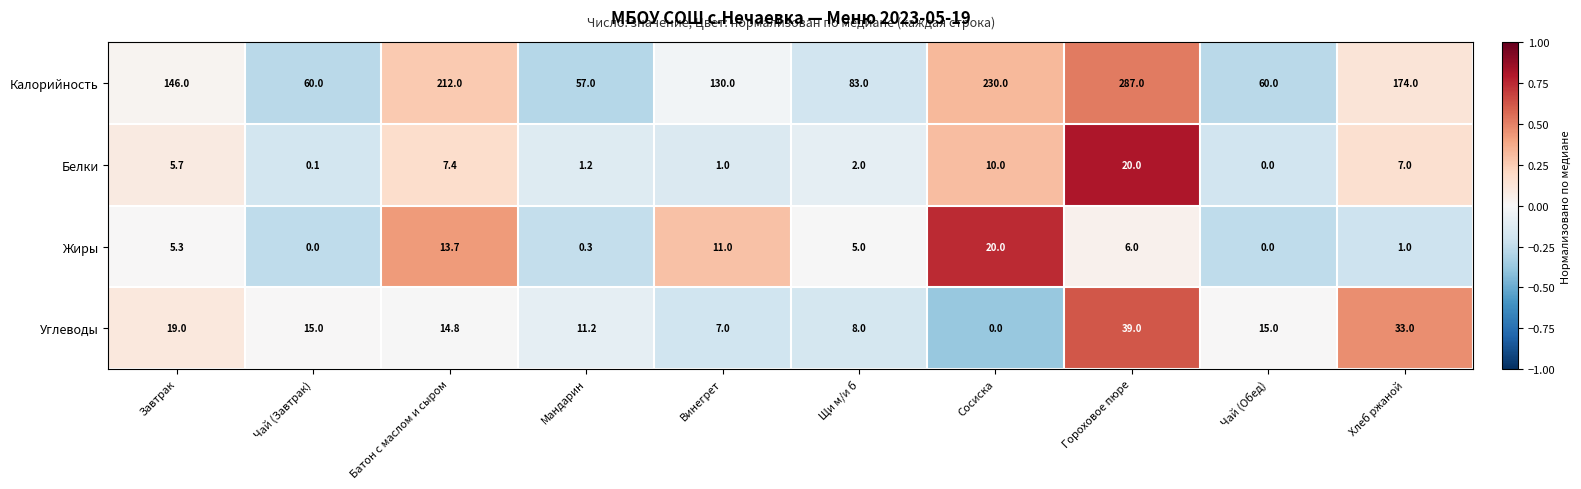

At how many categories does at least one series exceed 0?

10